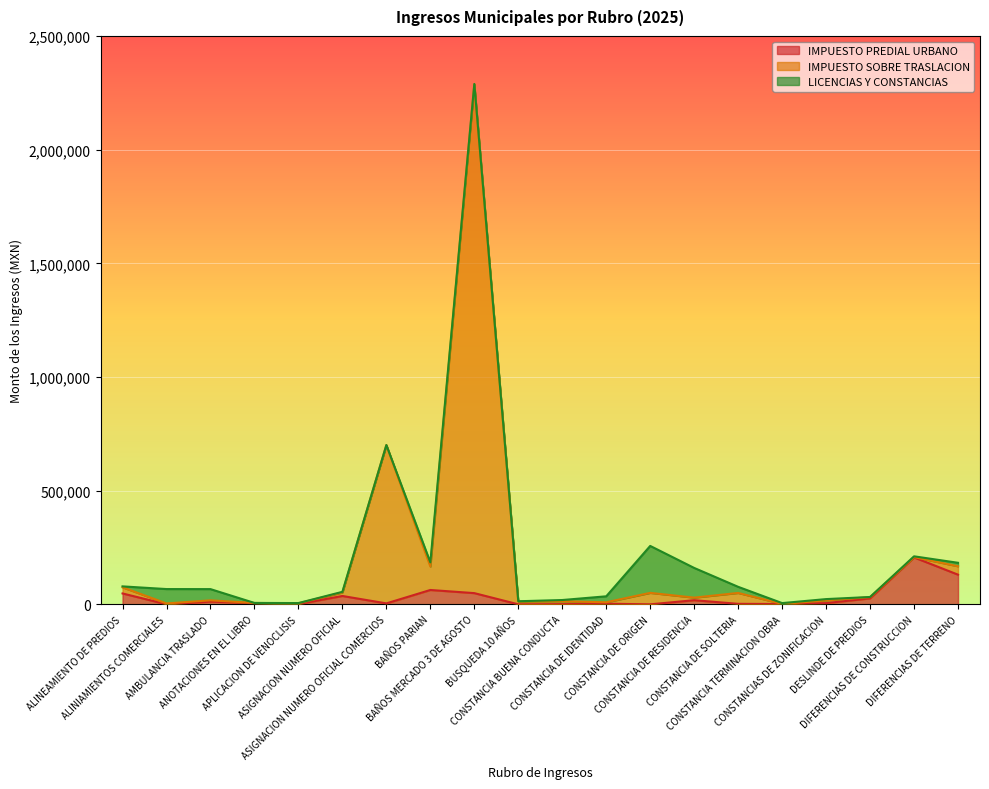

What is the highest value of the IMPUESTO PREDIAL URBANO series?

206493.0